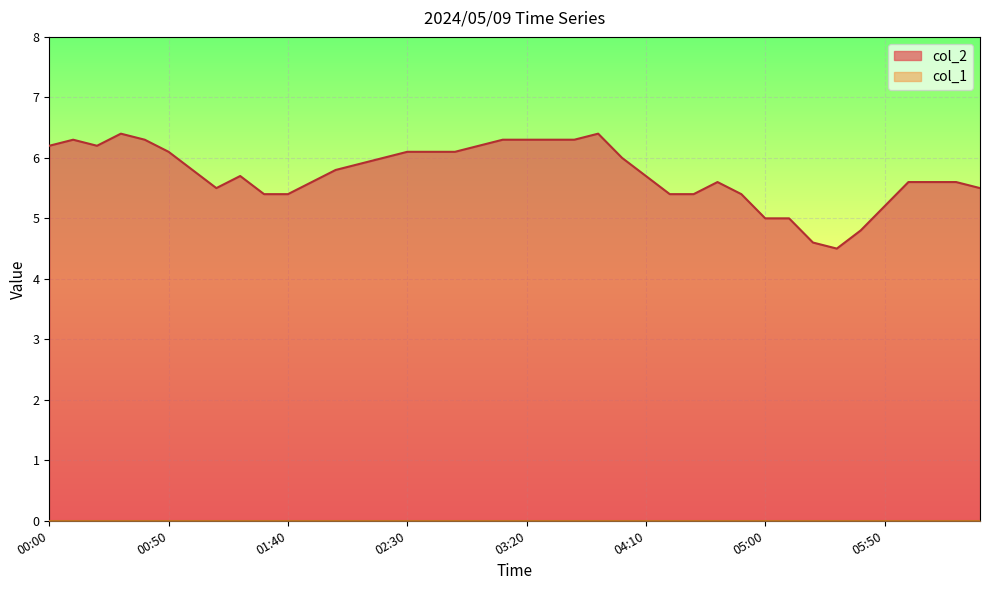

What is the difference between the maximum and minimum values?

1.9